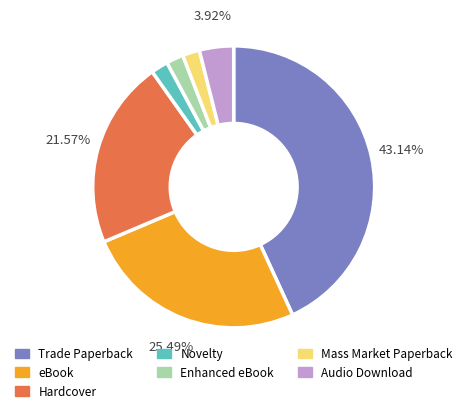

How many segments does this pie chart have?

7